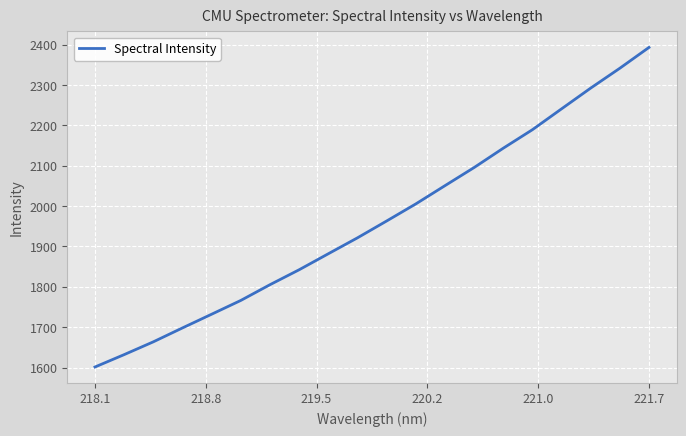

What is the difference between the maximum and minimum values?

792.2